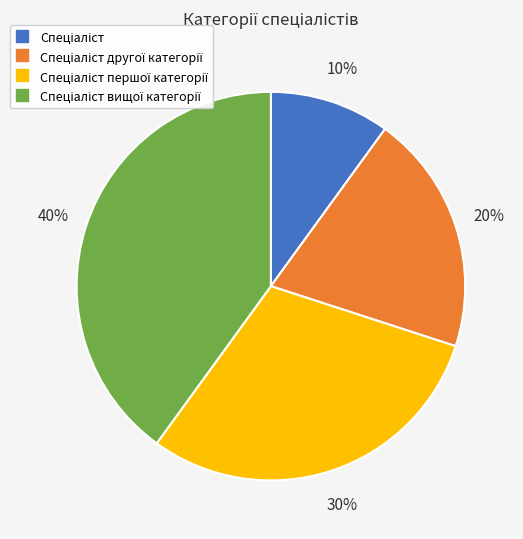

To the nearest percent, what is the average slice percentage?

25%